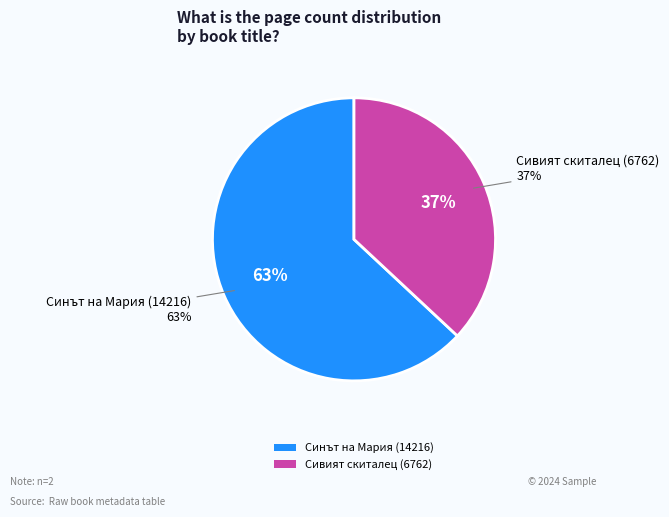

What is the smallest slice in the pie chart?

Сивият скиталец (6762)